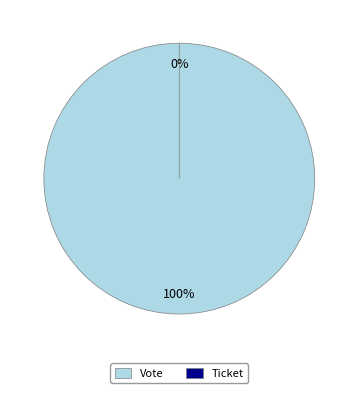

How many slices are in this pie chart?

2